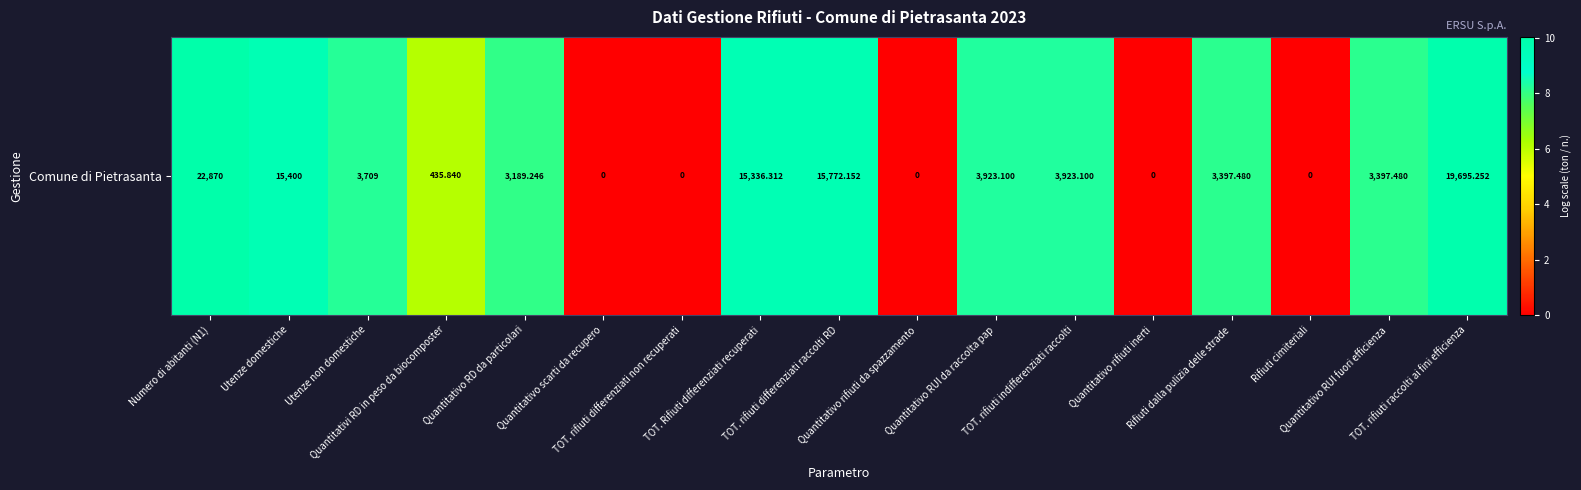

At which label does the data first exceed 8?

Numero di abitanti (N1)